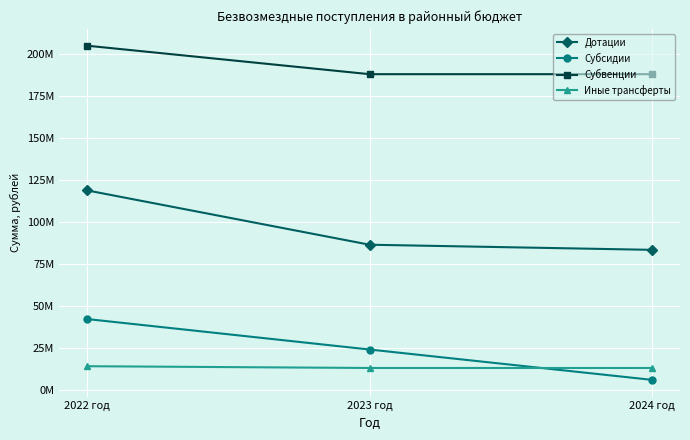

What is the total value across all series at 2024 год?

290824928.9